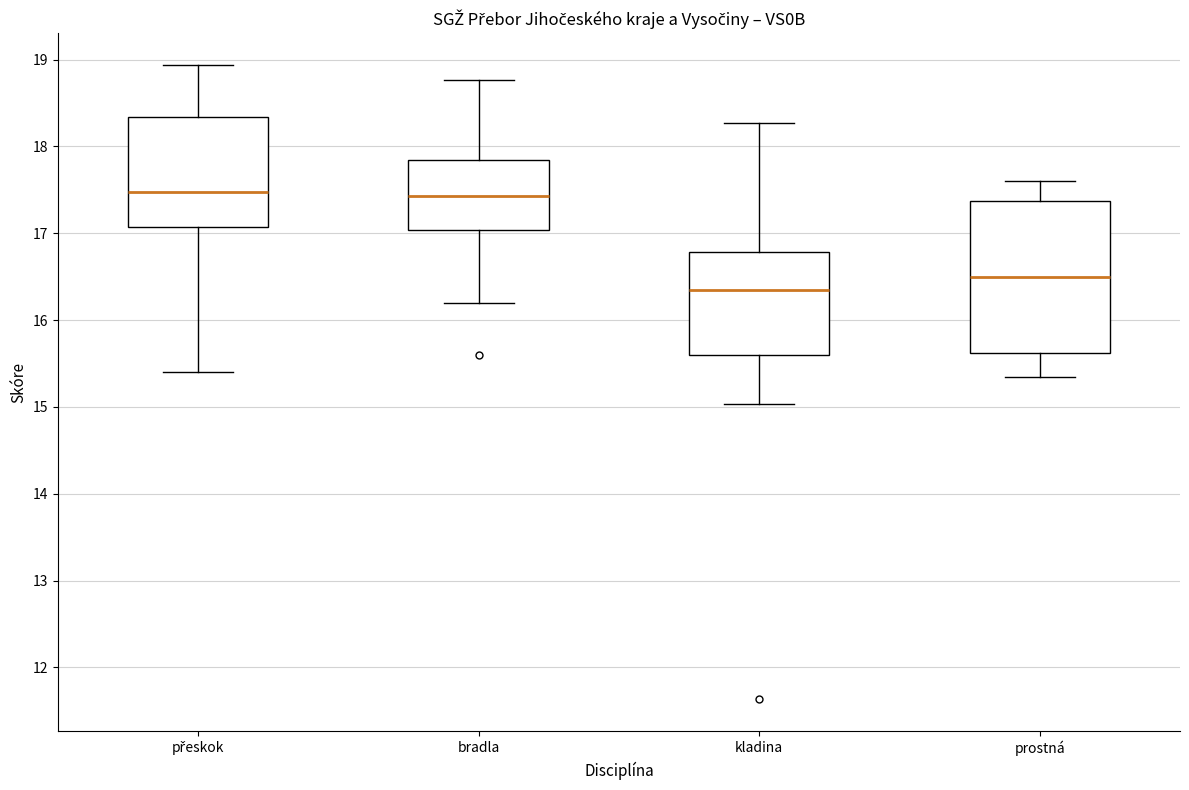

Reading left to right, transcribe this box plot: for each box, give where its median line is, the range the box spans, and where its two whiskers end, as read against the y-axis. The values are not printed on the chart, so give them approximately, as read against the axis.

přeskok: median 17.5, box 17.1 to 18.3, whiskers 15.4 to 18.9
bradla: median 17.4, box 17.0 to 17.9, whiskers 16.2 to 18.8
kladina: median 16.3, box 15.6 to 16.8, whiskers 15.0 to 18.3
prostná: median 16.5, box 15.6 to 17.4, whiskers 15.3 to 17.6